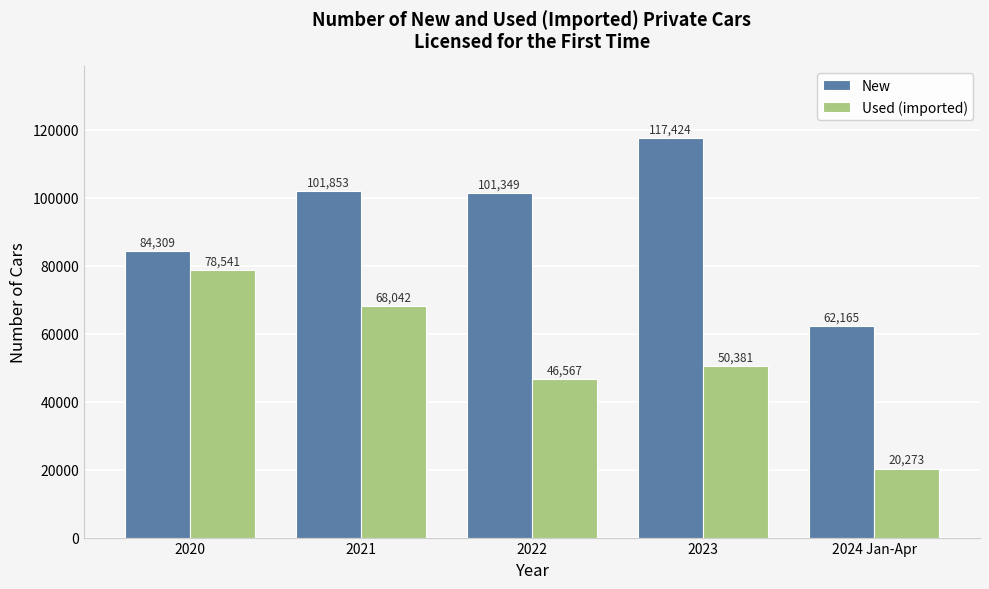

At 2020, list the series in order from largest to smallest.

New, Used (imported)